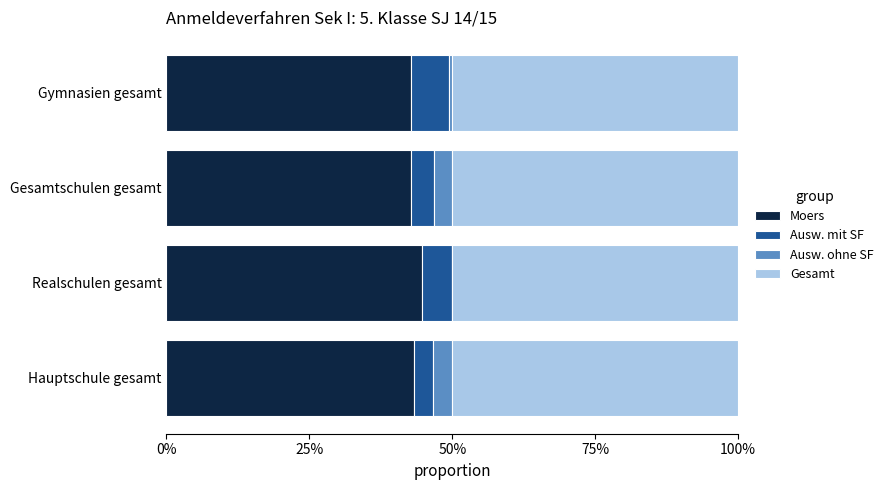

What are all the series names shown in the legend?

Moers, Ausw. mit SF, Ausw. ohne SF, Gesamt